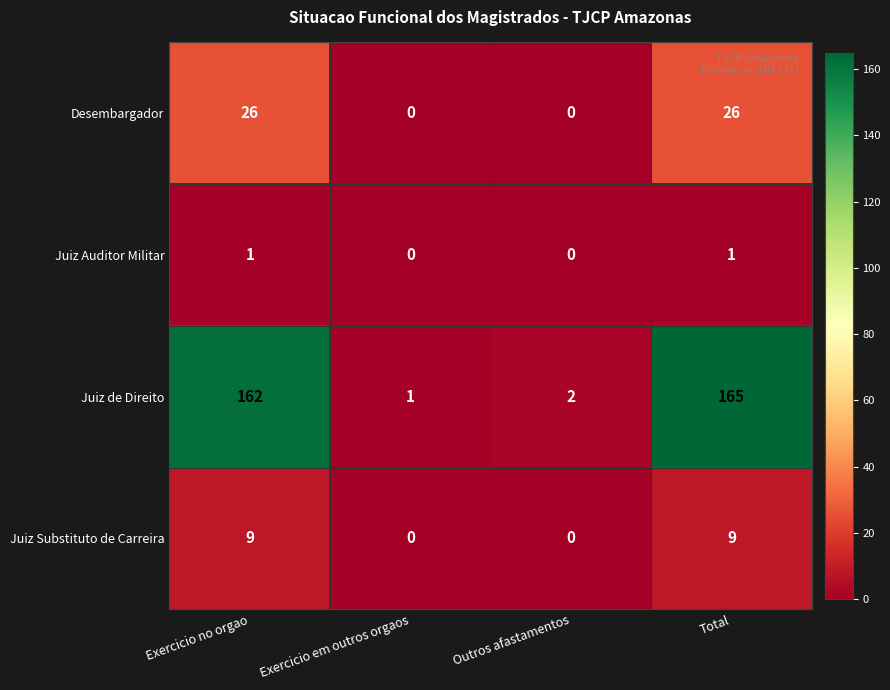

What is the difference between the highest and lowest values at Exercicio em outros orgaos?

1